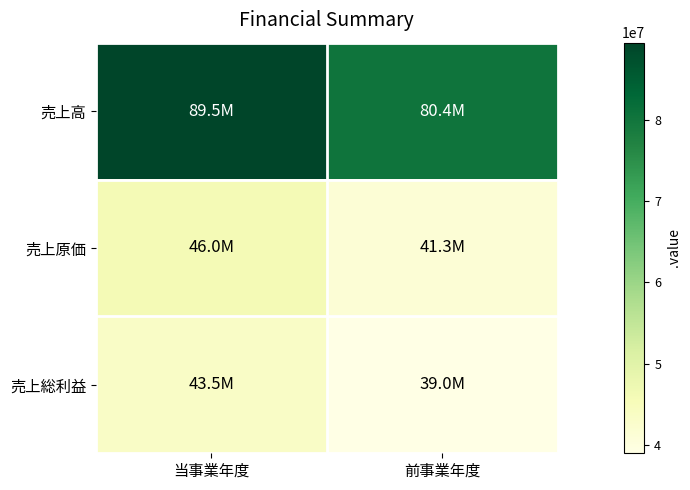

Which category has the lowest value across all series?

前事業年度